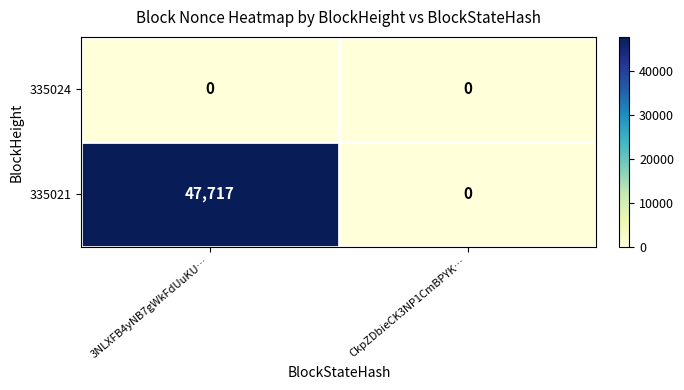

The 335024 series shows 0 at 3NLXFB4yNB7gWkFdUuKU…. True or false?

True